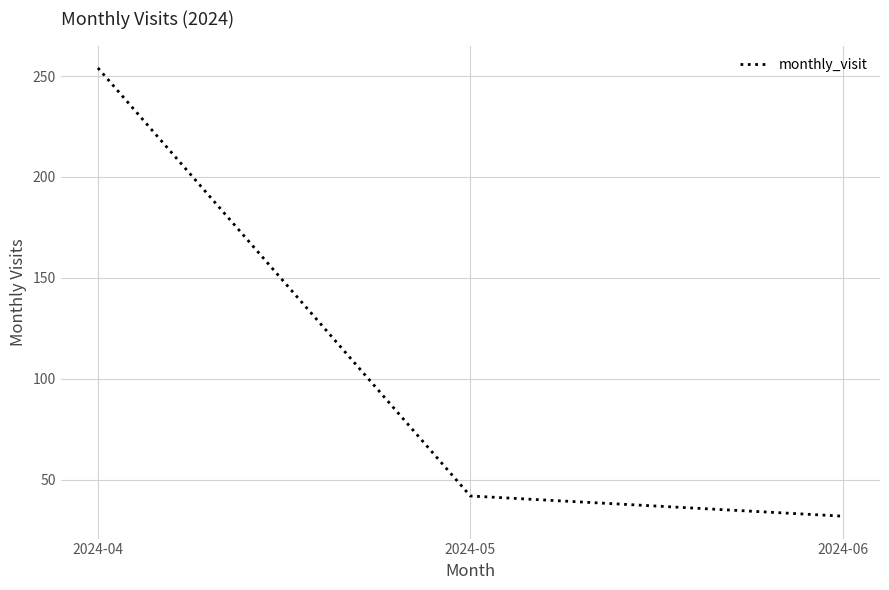

List the labels in order of value, smallest first.

2024-06, 2024-05, 2024-04